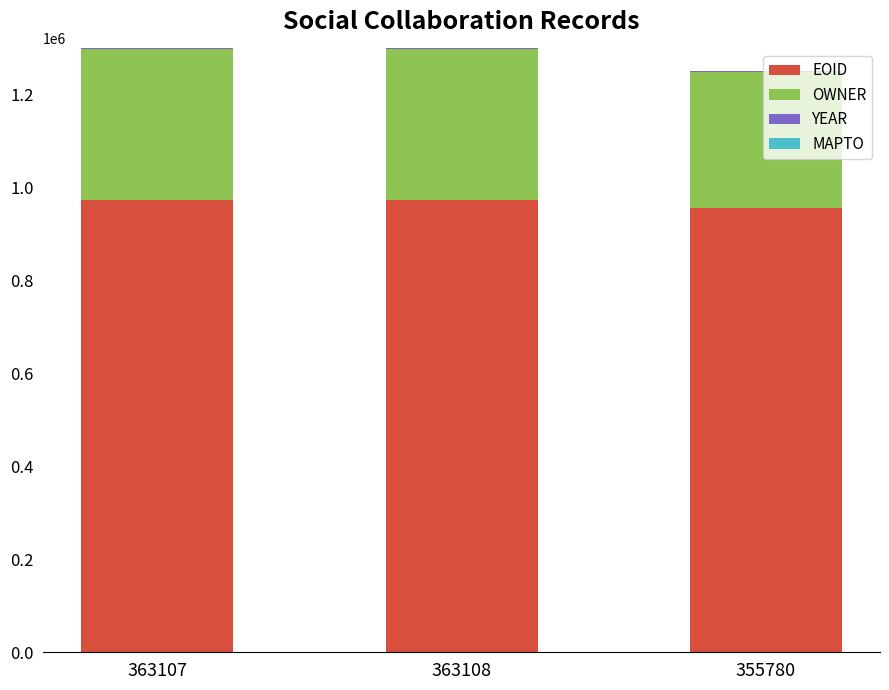

True or false: EOID has a value of 954908 at 355780.

True